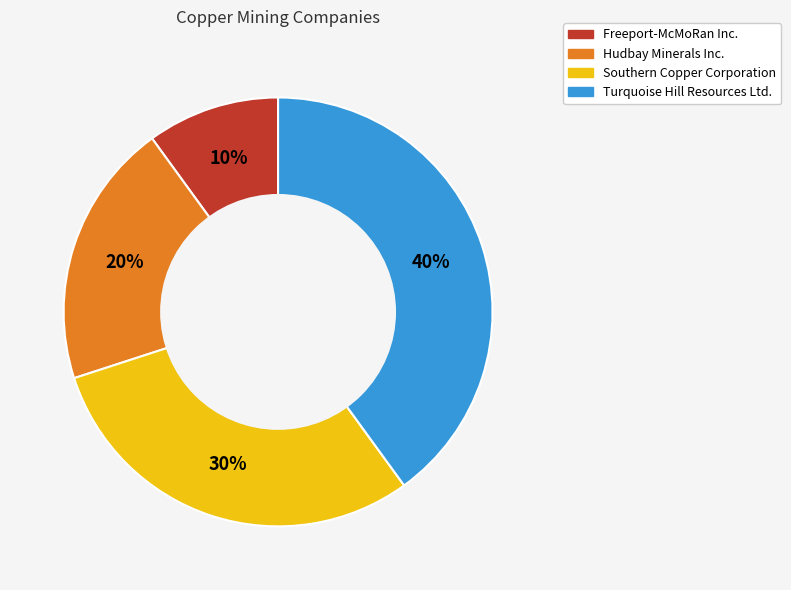

Is the sum of Southern Copper Corporation and Freeport-McMoRan Inc. greater than half?

No